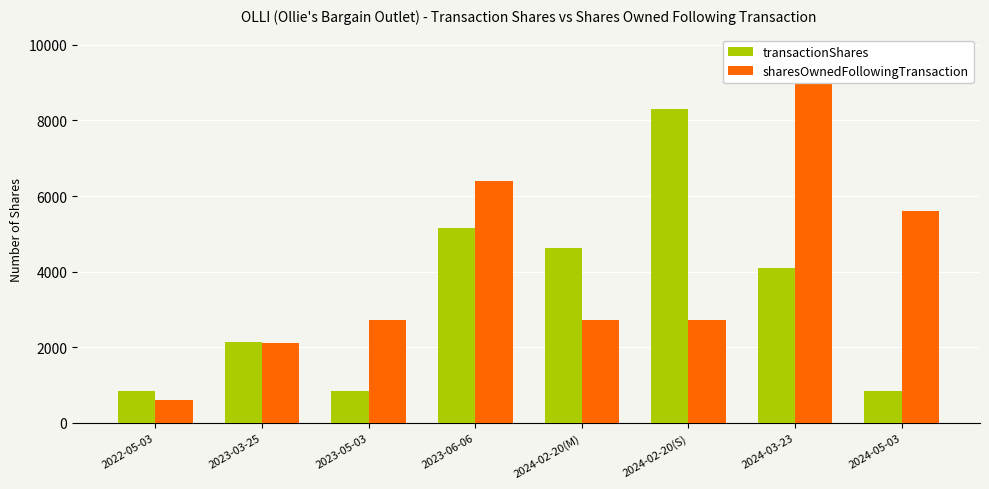

Which series has the largest total across all categories?

sharesOwnedFollowingTransaction